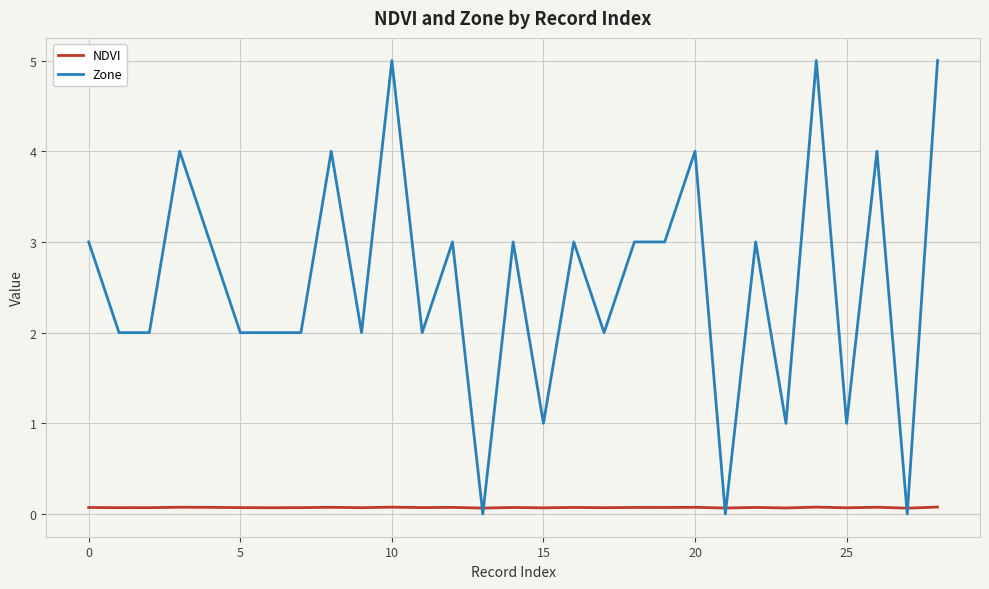

What is the difference between the second highest and second lowest values in the Zone series?

5.0